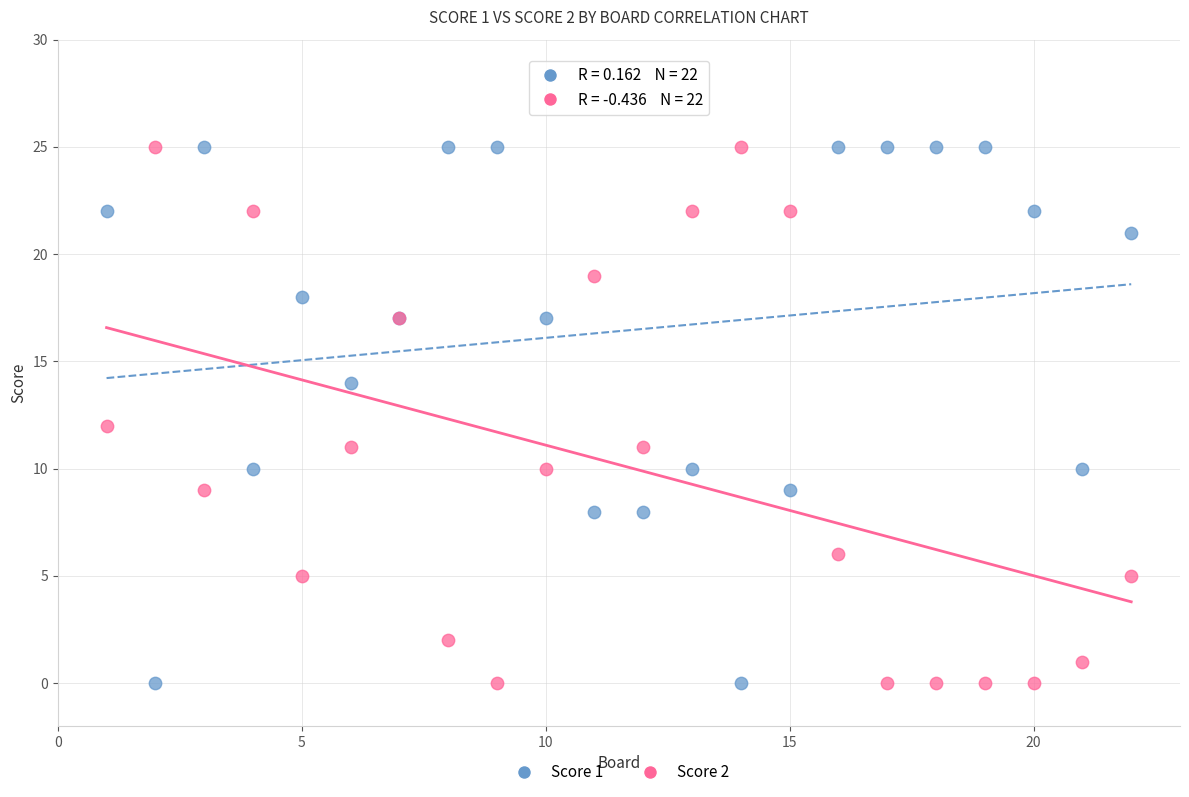

What is the X range (max minus min) for the scatter plot?

21